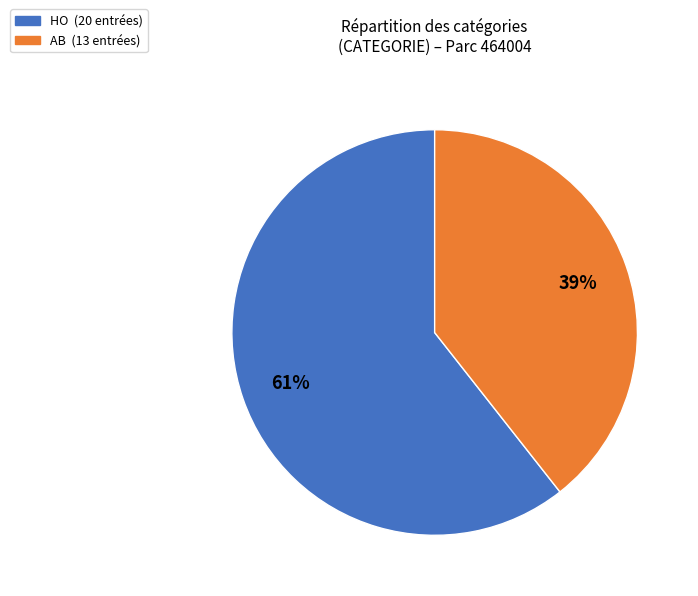

Is it true that HO is 61% of the pie?

True